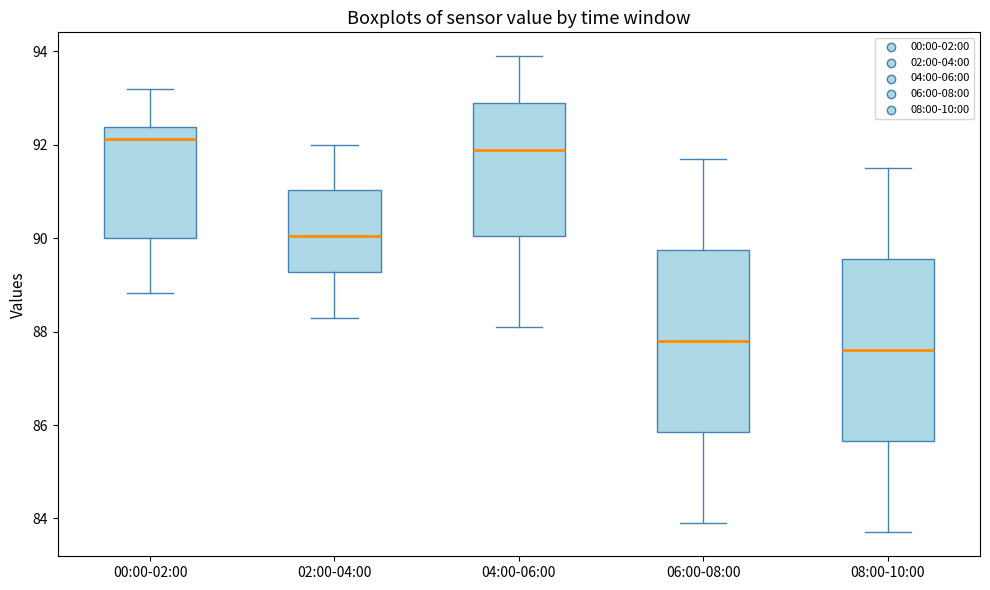

Reading left to right, transcribe this box plot: for each box, give where its median line is, the range the box spans, and where its two whiskers end, as read against the y-axis. The values are not printed on the chart, so give them approximately, as read against the axis.

00:00-02:00: median 92.2, box 90.0 to 92.4, whiskers 88.8 to 93.2
02:00-04:00: median 90.0, box 89.2 to 91.0, whiskers 88.4 to 92.0
04:00-06:00: median 92.0, box 90.0 to 93.0, whiskers 88.2 to 94.0
06:00-08:00: median 87.8, box 85.8 to 89.8, whiskers 84.0 to 91.8
08:00-10:00: median 87.6, box 85.6 to 89.6, whiskers 83.8 to 91.6